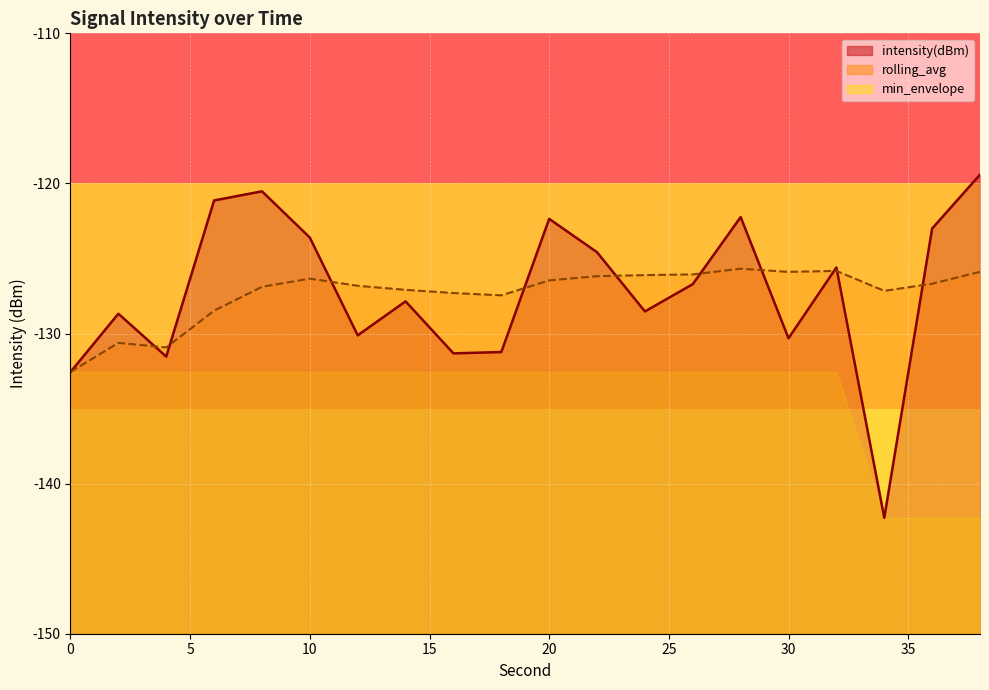

Reading left to right, transcribe all the data shown in this chart.

intensity(dBm): 0=-132.6	2=-128.7	4=-131.5	6=-121.1	8=-120.5	10=-123.6	12=-130.1	14=-127.9	16=-131.3	18=-131.2	20=-122.4	22=-124.6	24=-128.5	26=-126.7	28=-122.2	30=-130.3	32=-125.6	34=-142.3	36=-123.0	38=-119.4
rolling_avg: 0=-132.6	2=-130.6	4=-130.9	6=-128.5	8=-126.9	10=-126.3	12=-126.8	14=-127.1	16=-127.3	18=-127.5	20=-126.5	22=-126.2	24=-126.1	26=-126.1	28=-125.7	30=-125.9	32=-125.8	34=-127.2	36=-126.7	38=-125.9